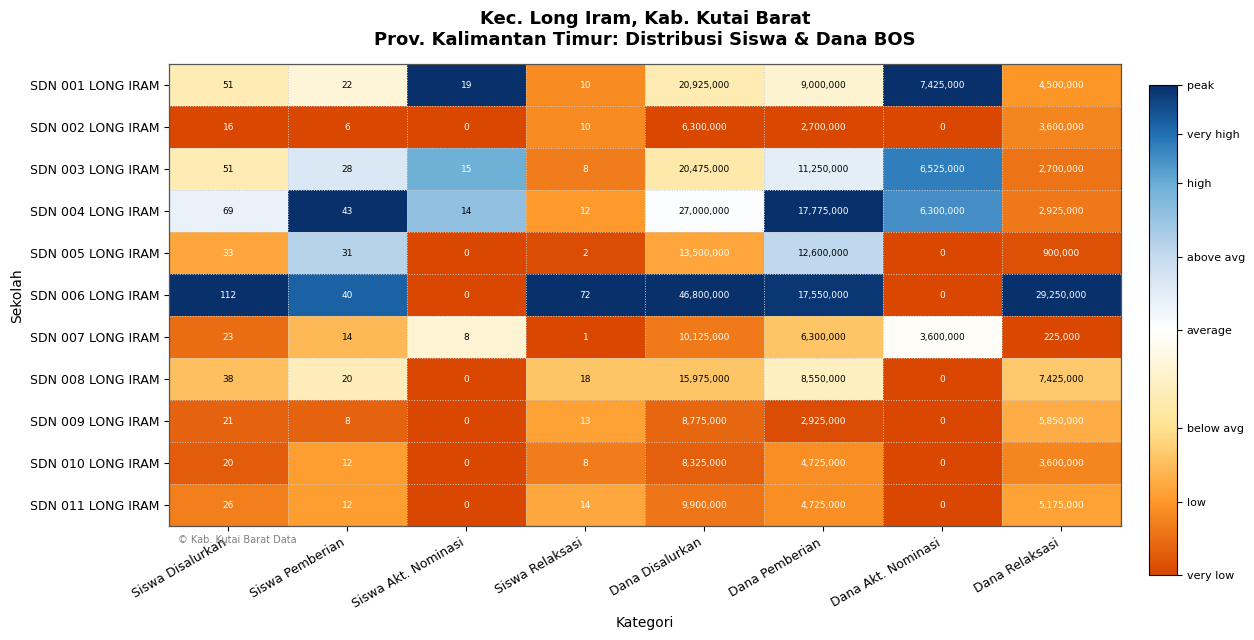

At which category is the sum across all series the highest?

Dana Disalurkan